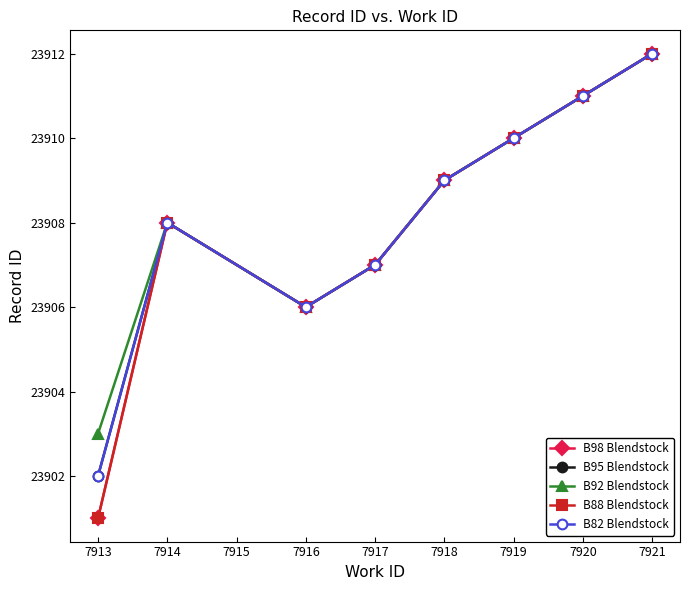

Is this an area chart (filled region under the line)?

No